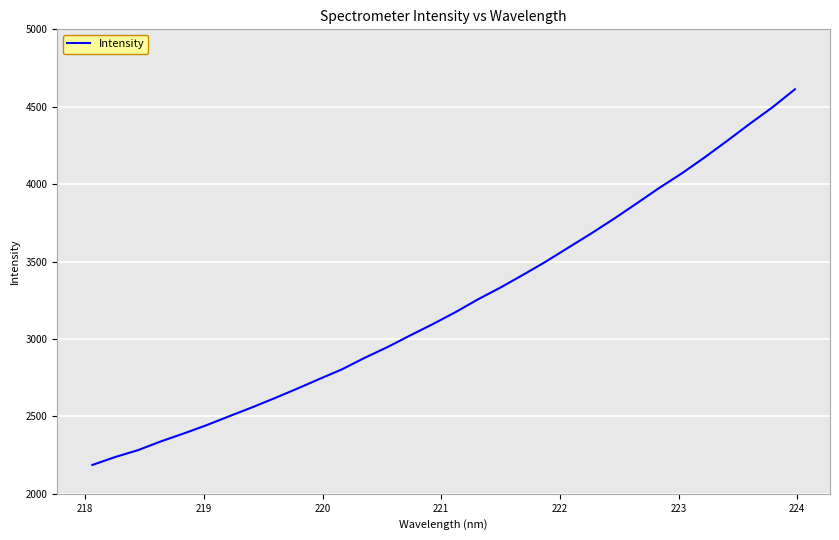

What is the difference between the maximum and minimum values?

2426.1